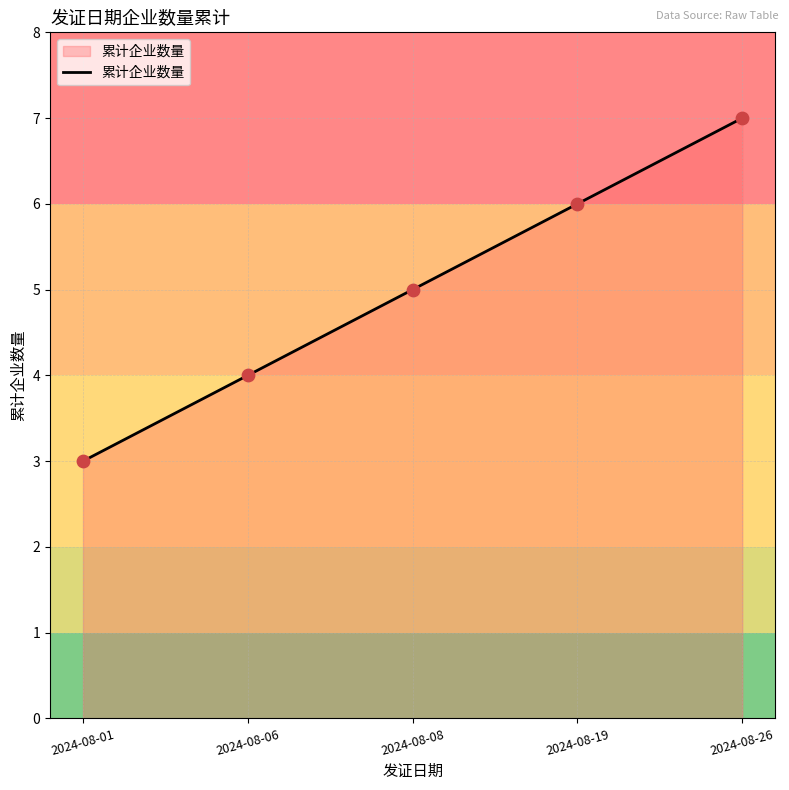

What is the change in value from 2024-08-06 to 2024-08-26?

+3